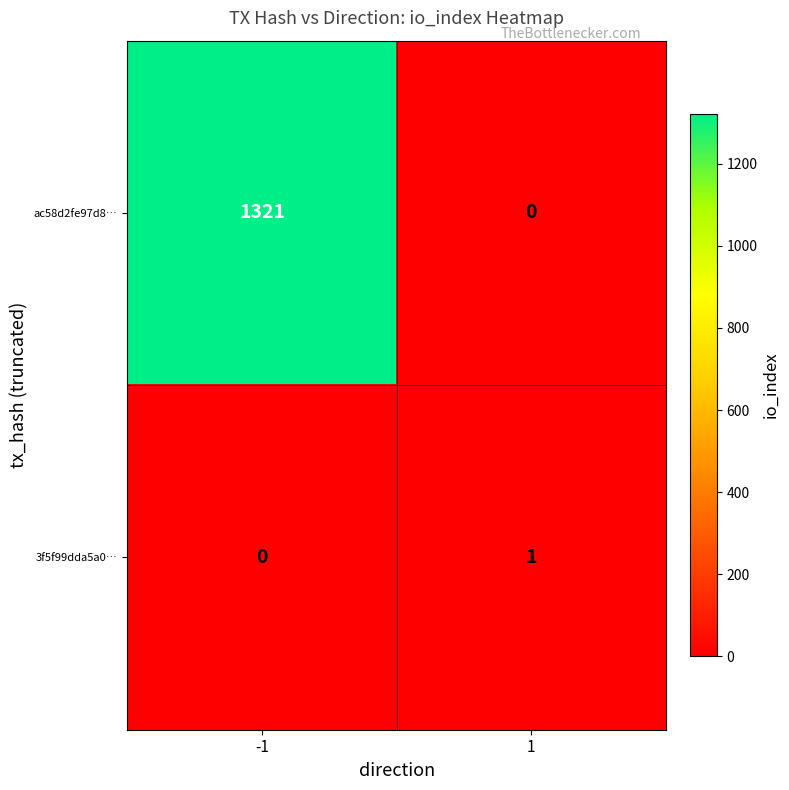

What is the highest value of the ac58d2fe97d8… series?

1321